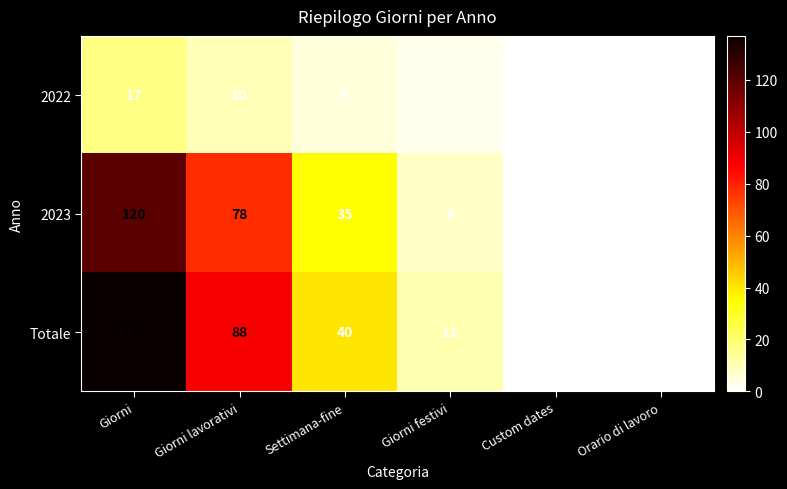

What is the sum of all 2023 values?

241